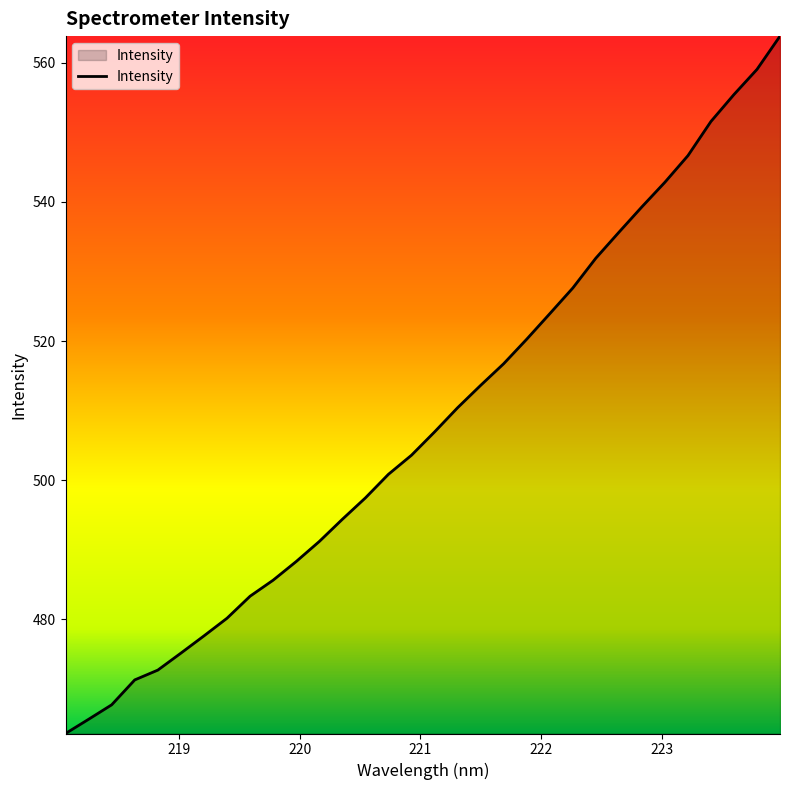

What is the difference between the maximum and minimum values?

100.3